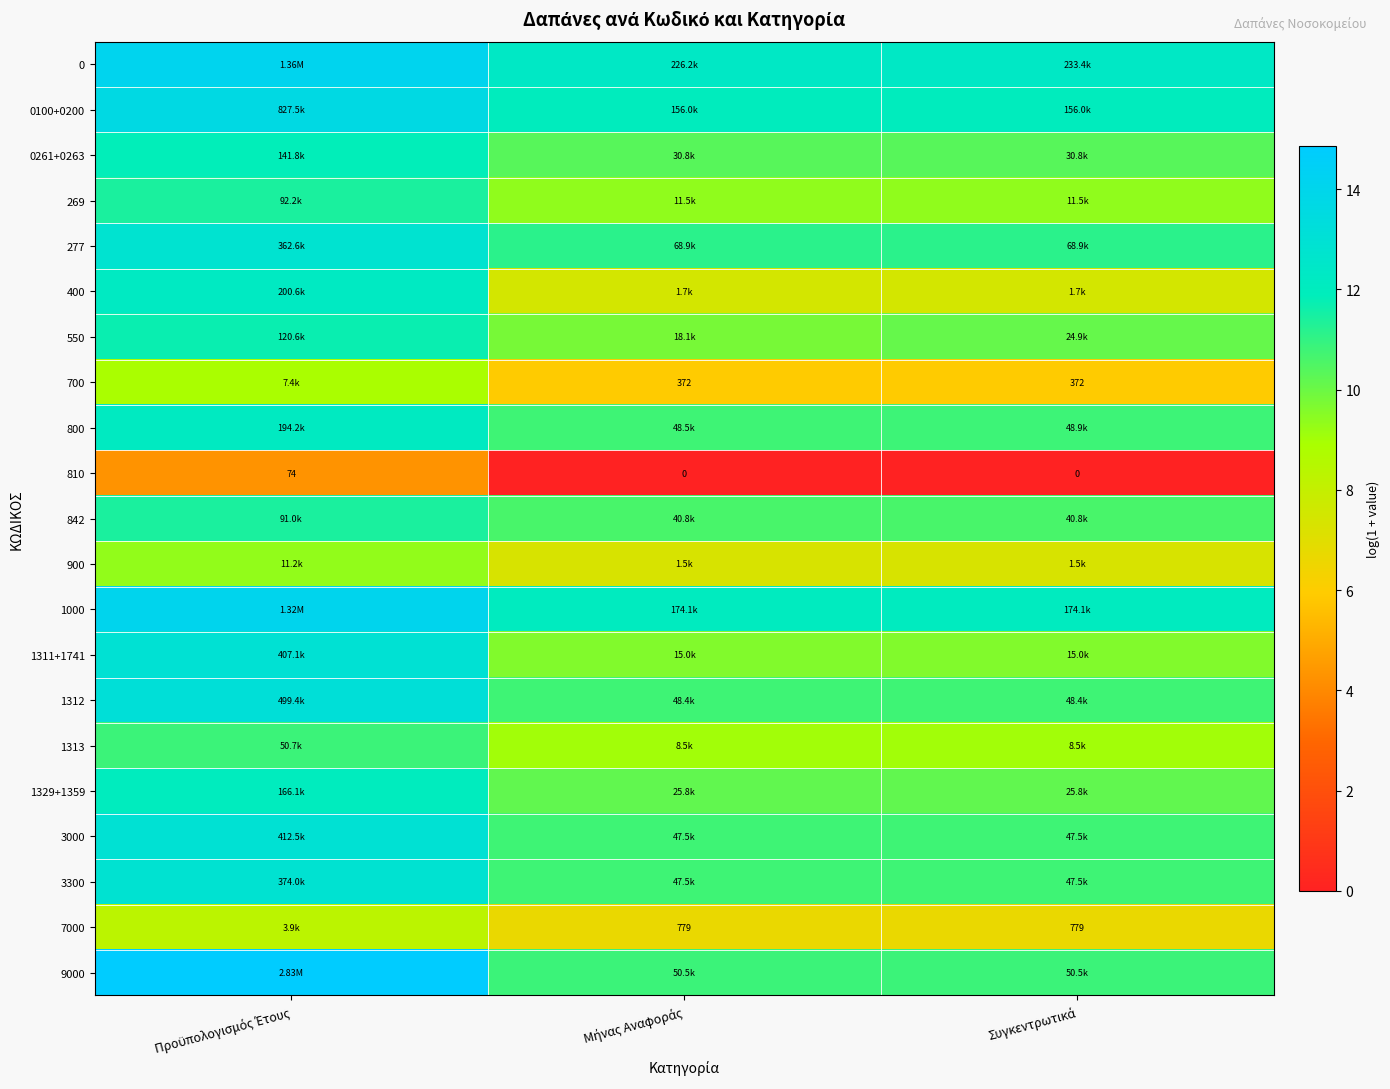

At which category is the sum across all series the highest?

Προϋπολογισμός Έτους